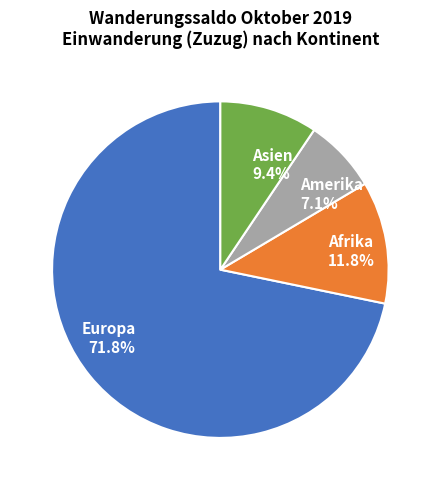

True or false: Amerika accounts for 1% of the total.

False